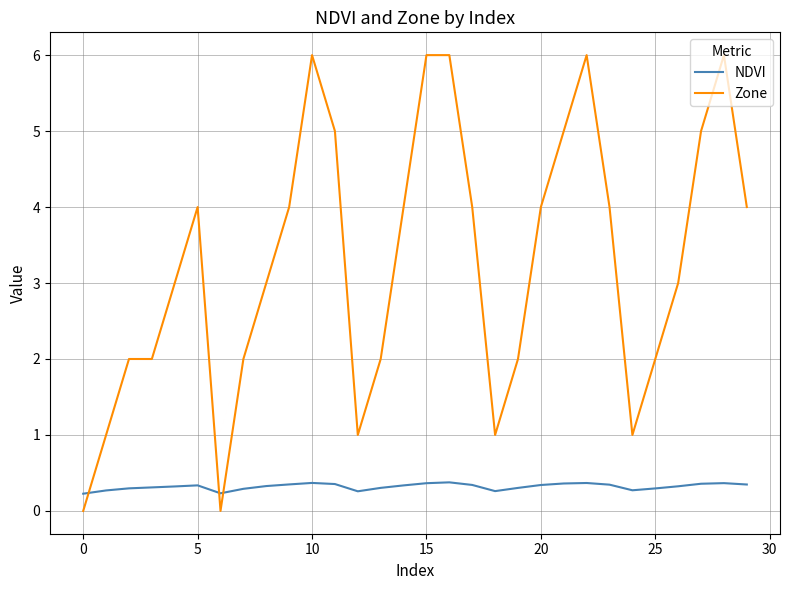

What is the maximum value shown in the chart?

6.0